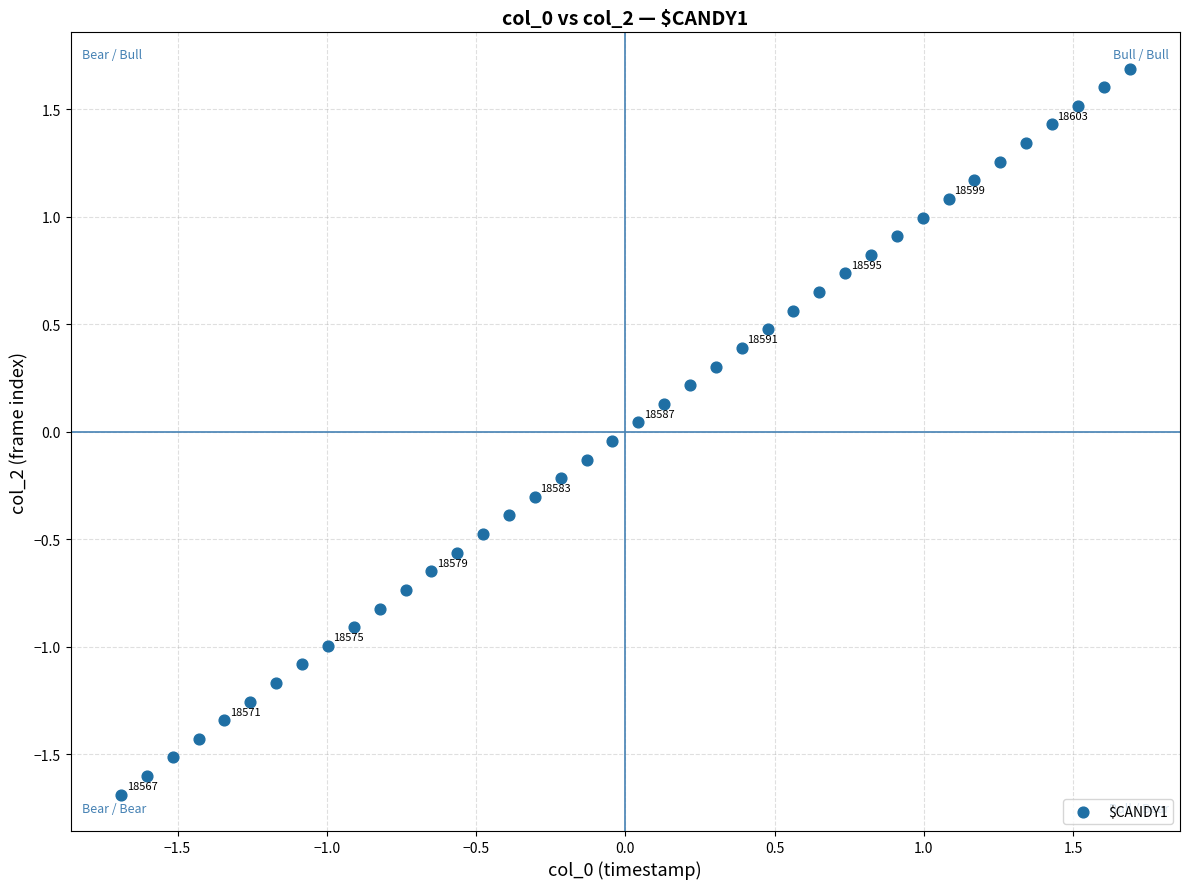

What is the range of Y values (max minus min)?

3.4